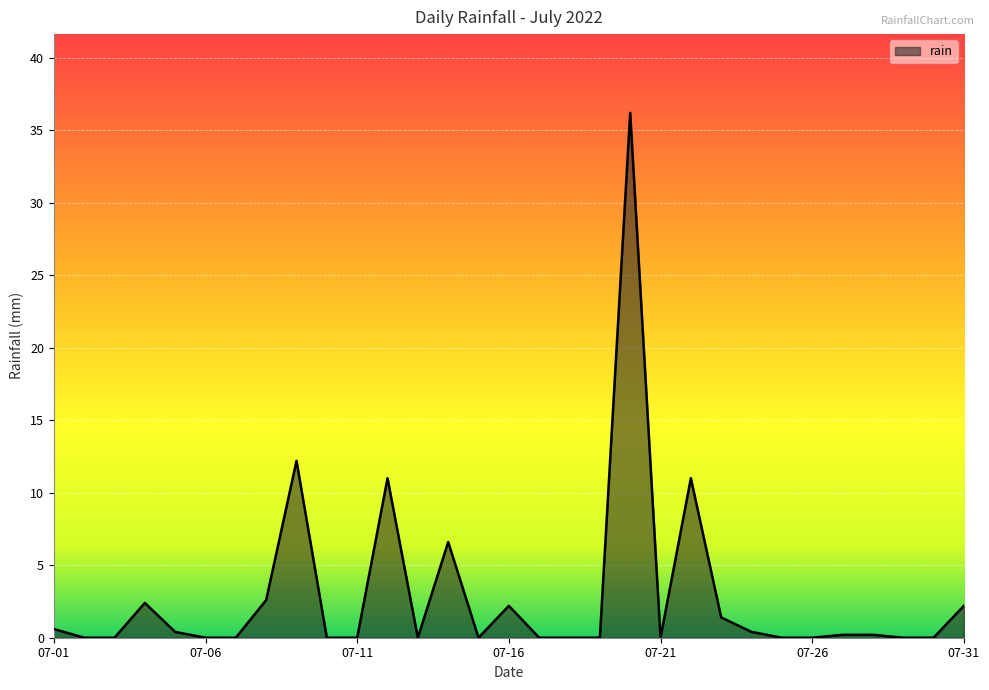

What is the maximum value shown in the chart?

36.2